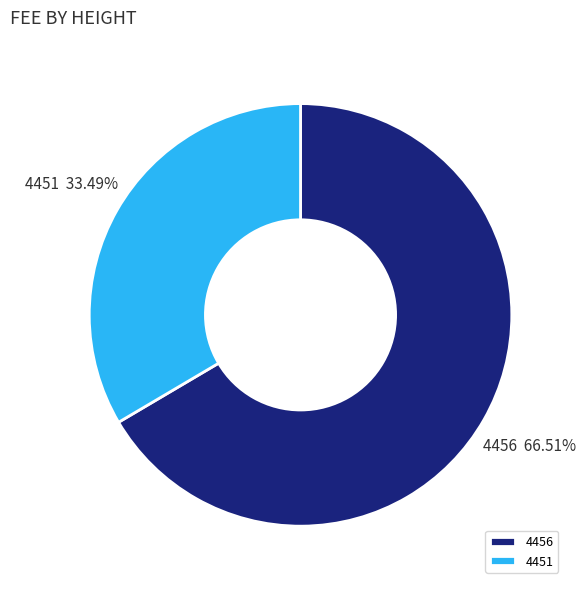

Count the number of slices in the pie.

2